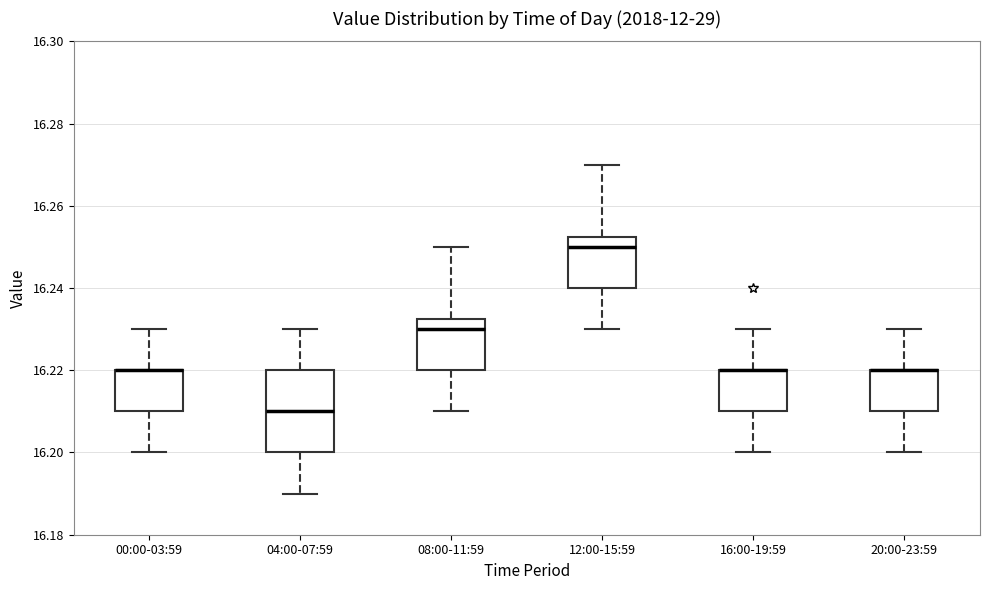

Reading left to right, transcribe this box plot: for each box, give where its median line is, the range the box spans, and where its two whiskers end, as read against the y-axis. The values are not printed on the chart, so give them approximately, as read against the axis.

00:00-03:59: median 16.220 (drawn on the box's upper edge), box 16.210 to 16.220, whiskers 16.200 to 16.230
04:00-07:59: median 16.210, box 16.200 to 16.220, whiskers 16.190 to 16.230
08:00-11:59: median 16.230, box 16.220 to 16.232, whiskers 16.210 to 16.250
12:00-15:59: median 16.250, box 16.240 to 16.252, whiskers 16.230 to 16.270
16:00-19:59: median 16.220 (drawn on the box's upper edge), box 16.210 to 16.220, whiskers 16.200 to 16.230
20:00-23:59: median 16.220 (drawn on the box's upper edge), box 16.210 to 16.220, whiskers 16.200 to 16.230